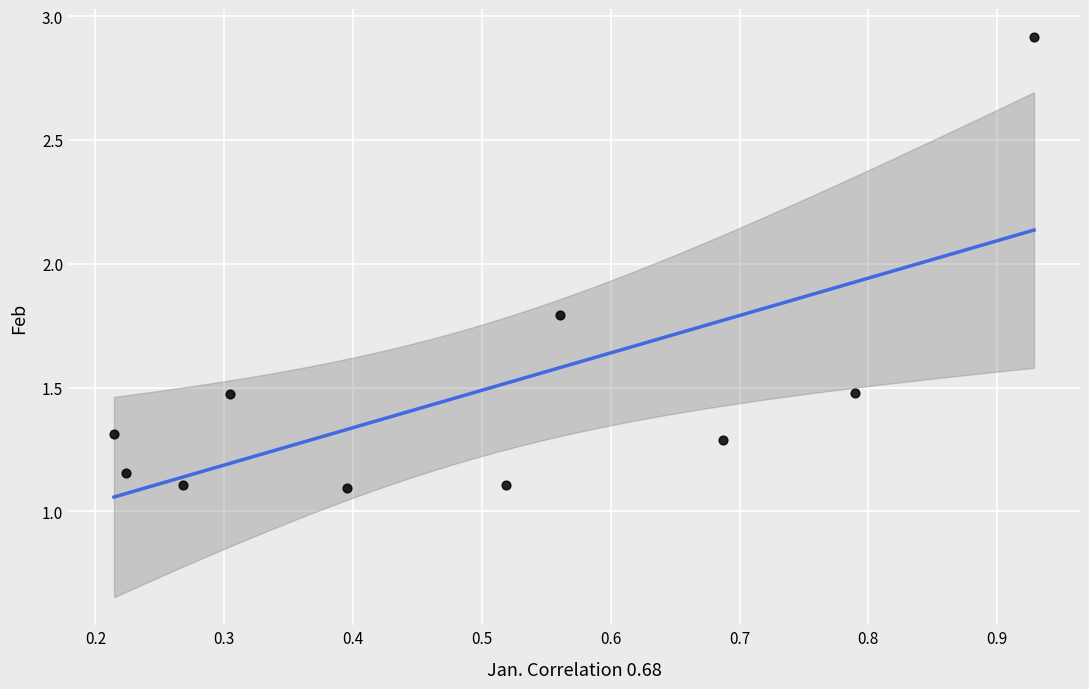

What is the range of X values (max minus min)?

0.7